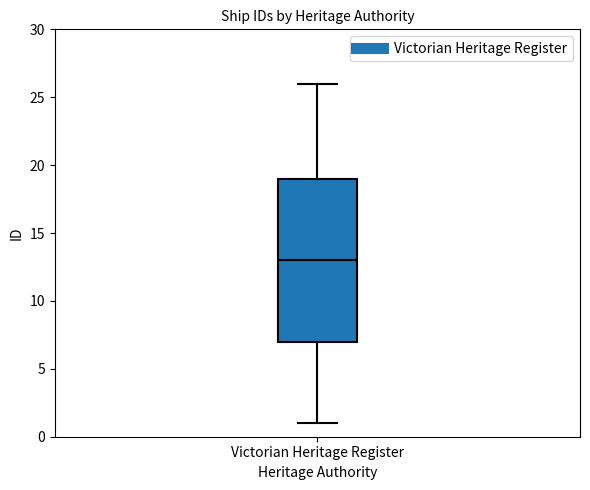

Where does the upper whisker of the box for Victorian Heritage Register end on the y-axis? The values are not printed on the chart, so give them approximately, as read against the axis.

26